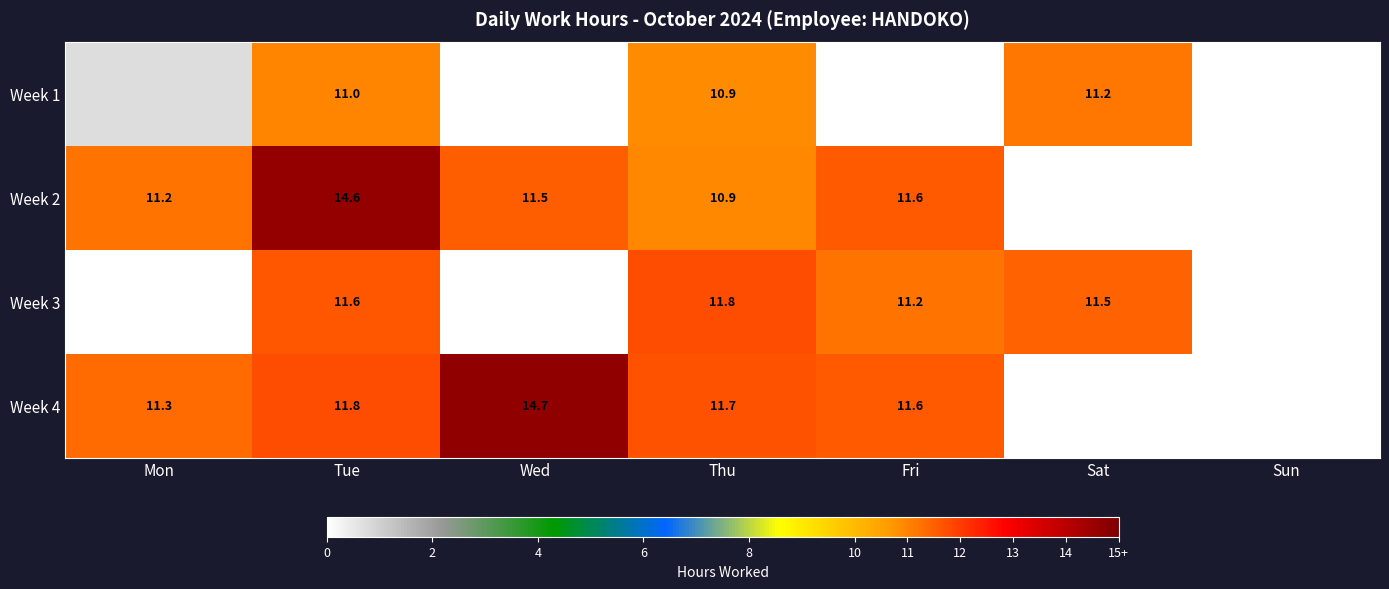

What is the sum of the Week 1 values at Wed and Tue?

11.0